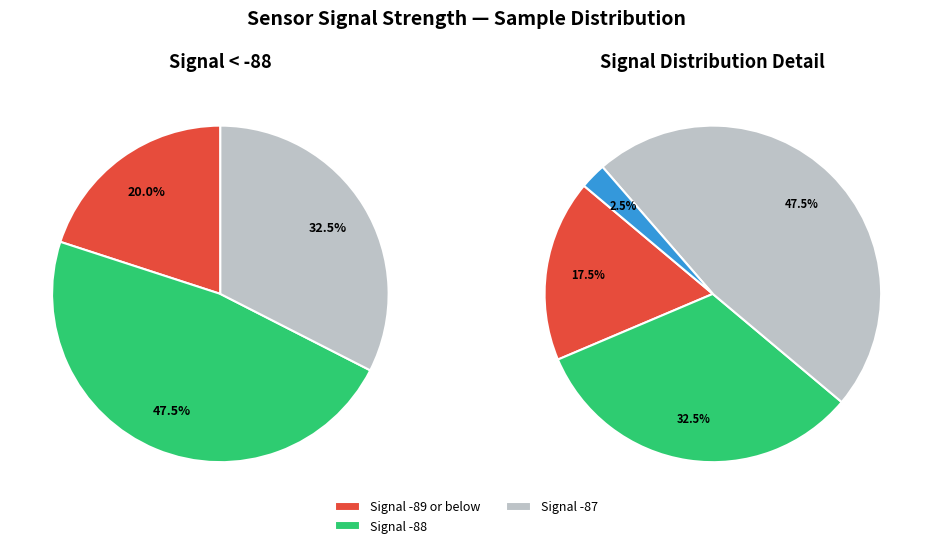

What is the ratio of the value at -88 to the value at -87?

1.0